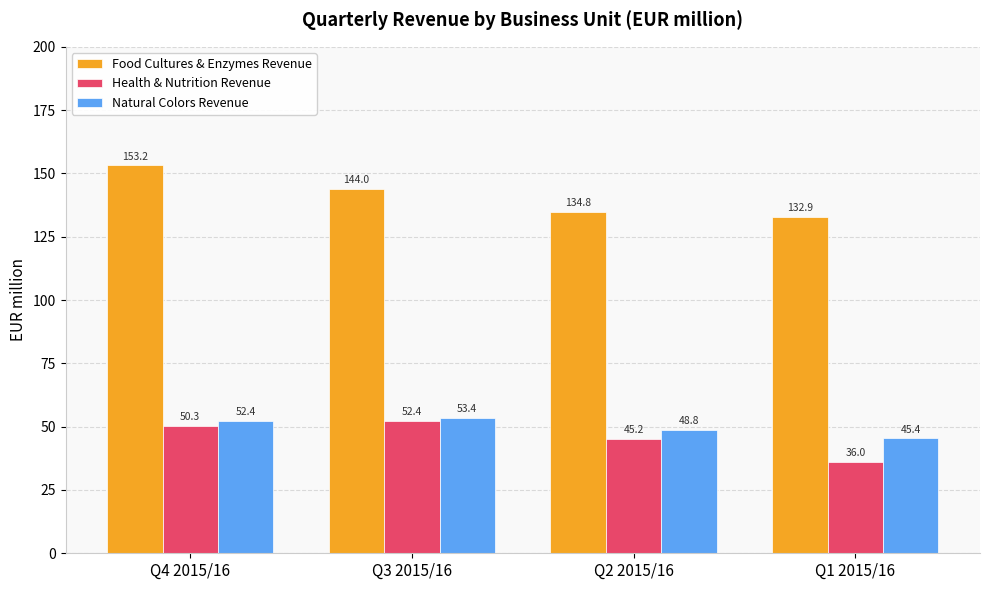

Between Q4 2015/16 and Q3 2015/16, which series saw the biggest shift?

Food Cultures & Enzymes Revenue